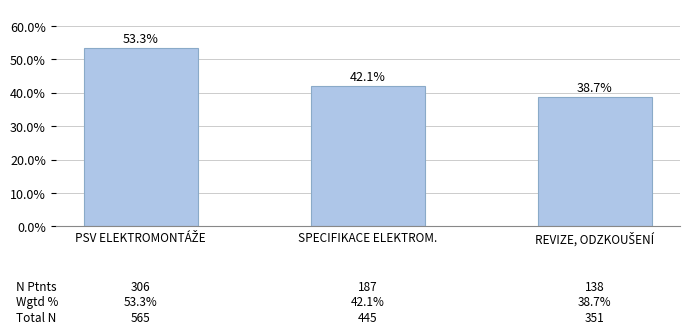

What is the minimum value shown in the chart?

38.7